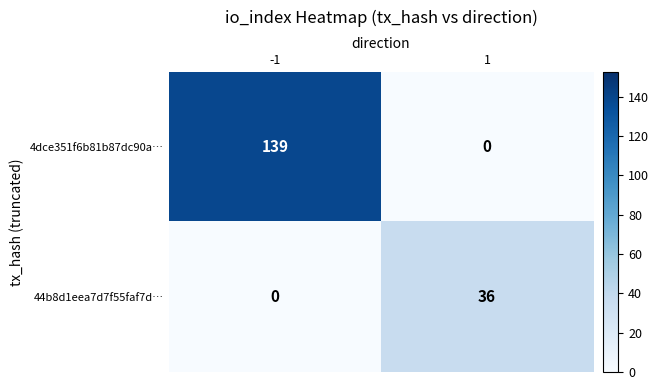

List the series in order of their overall mean, highest first.

4dce351f6b81b87dc90a…, 44b8d1eea7d7f55faf7d…